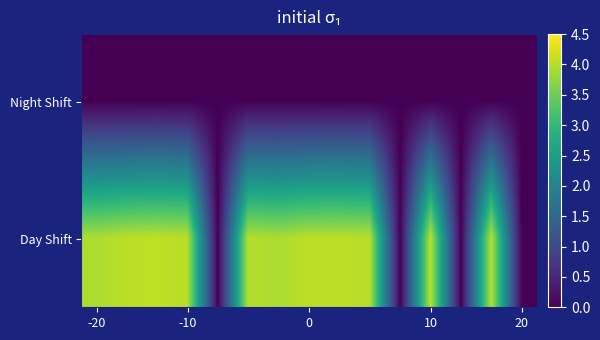

What is the greatest value displayed?

4.1